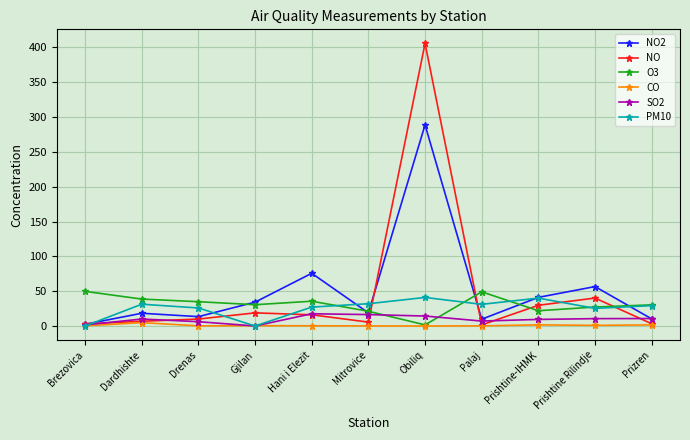

What is the sum of the O3 values at Brezovica and Drenas?

84.6